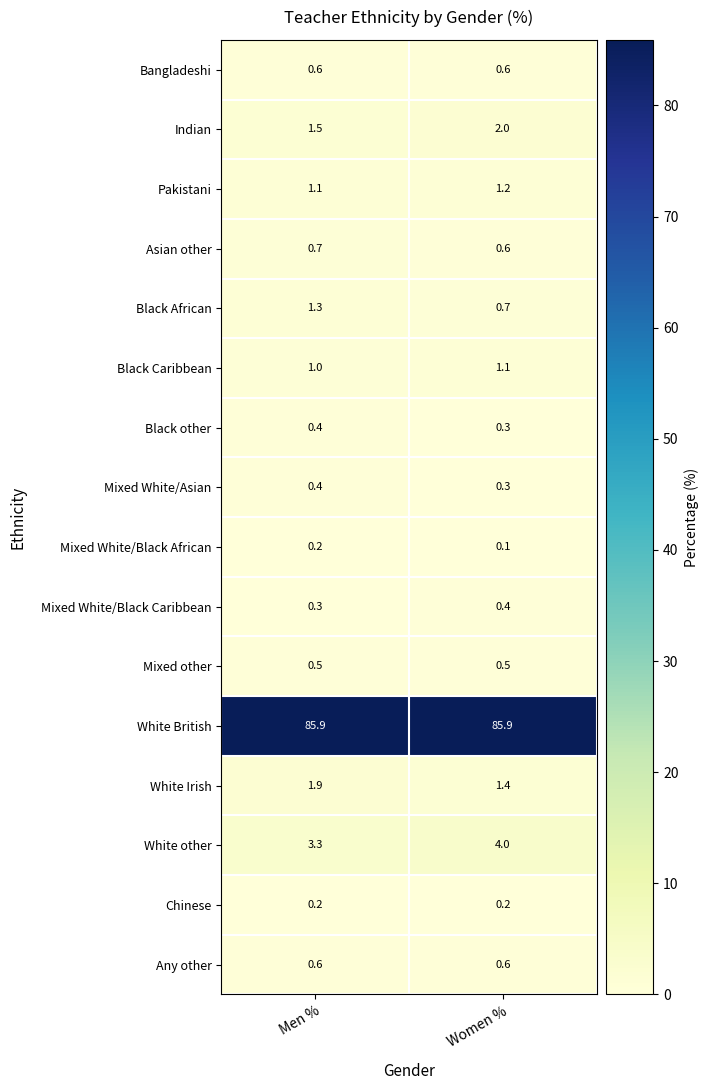

Rank the categories by Indian value from highest to lowest.

Women %, Men %